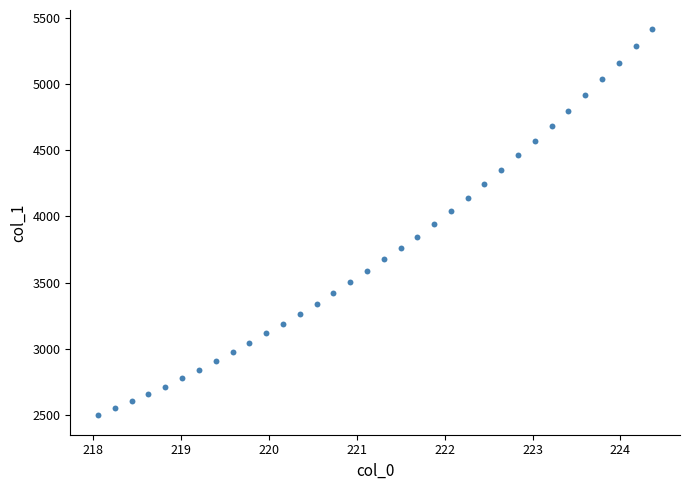

What is the range of Y values (max minus min)?

2914.9